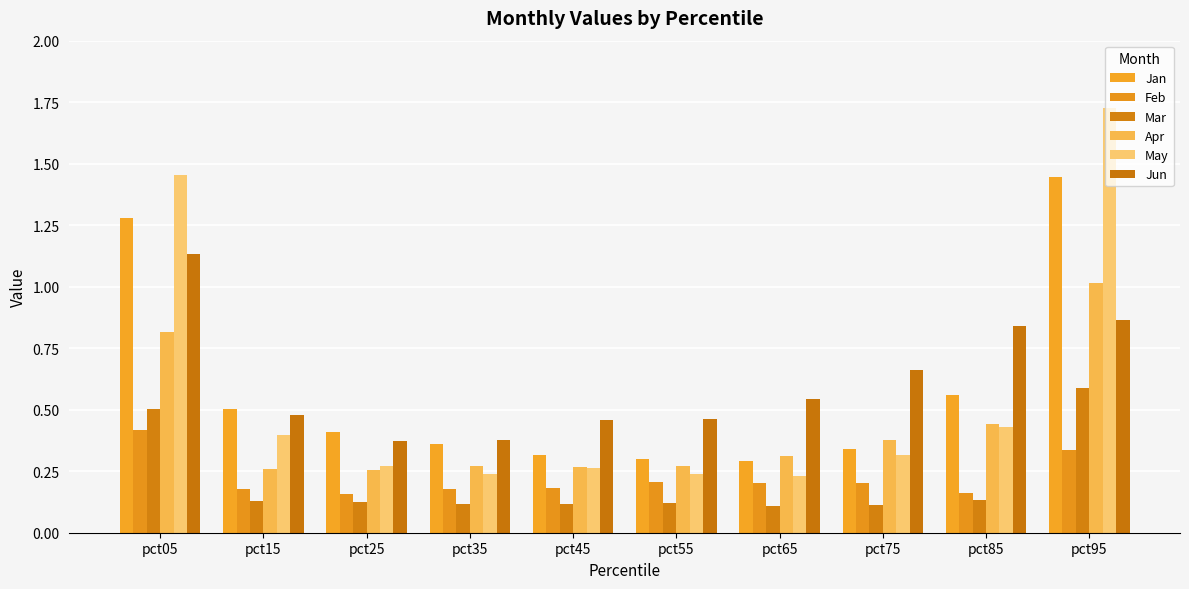

The value of May at pct45 is 0.3. True or false?

True